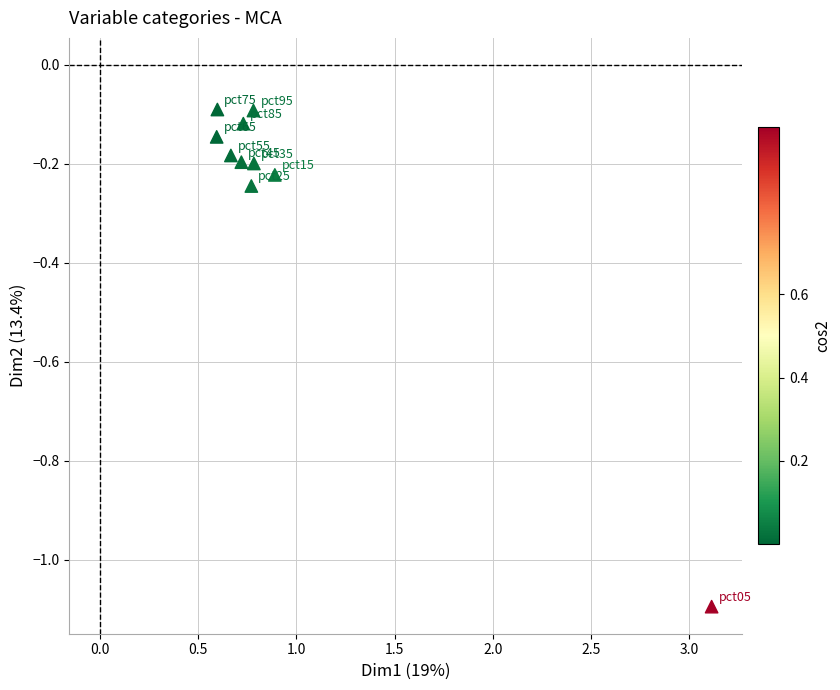

What is the range of Y values (max minus min)?

1.0